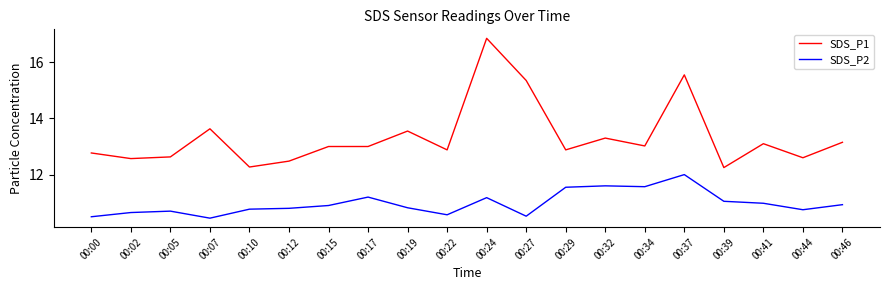

What are all the series names shown in the legend?

SDS_P1, SDS_P2